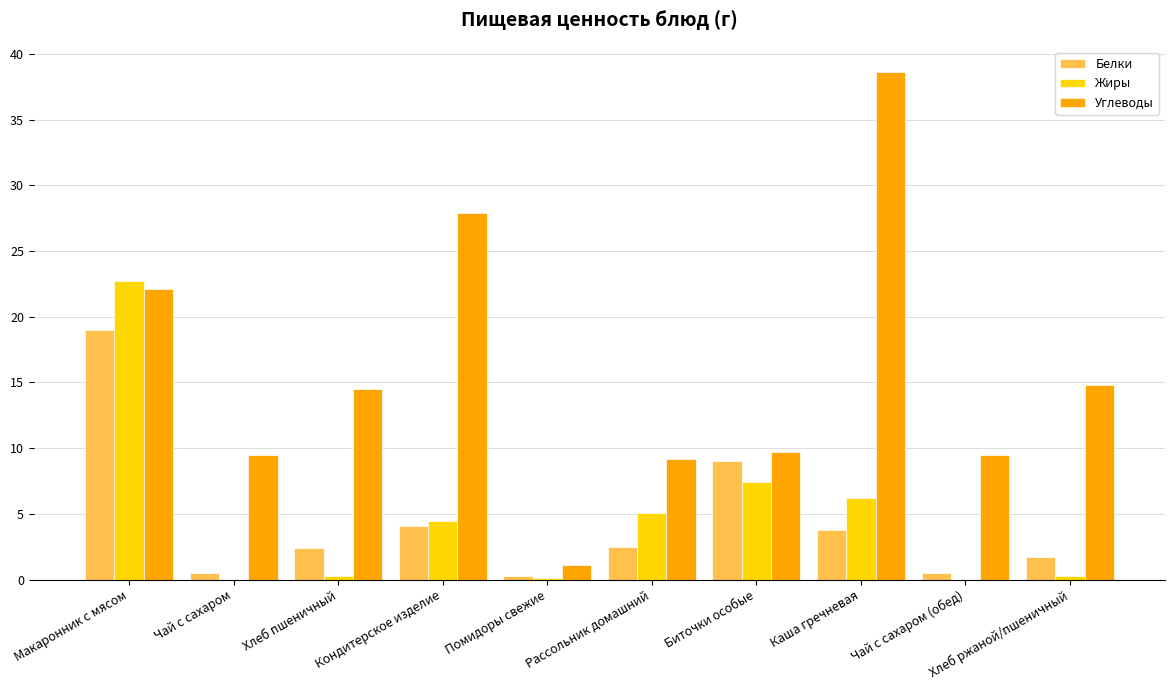

How many distinct data groups are displayed?

3